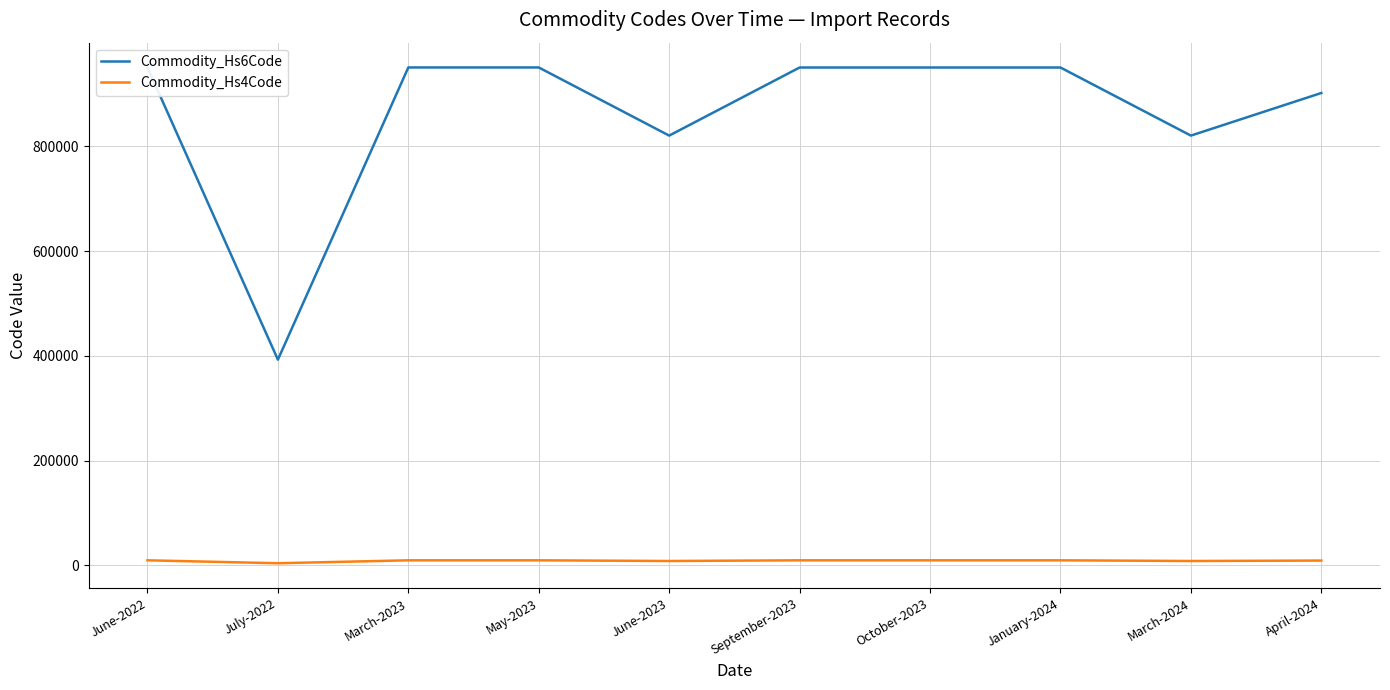

How many lines are shown in the chart?

2